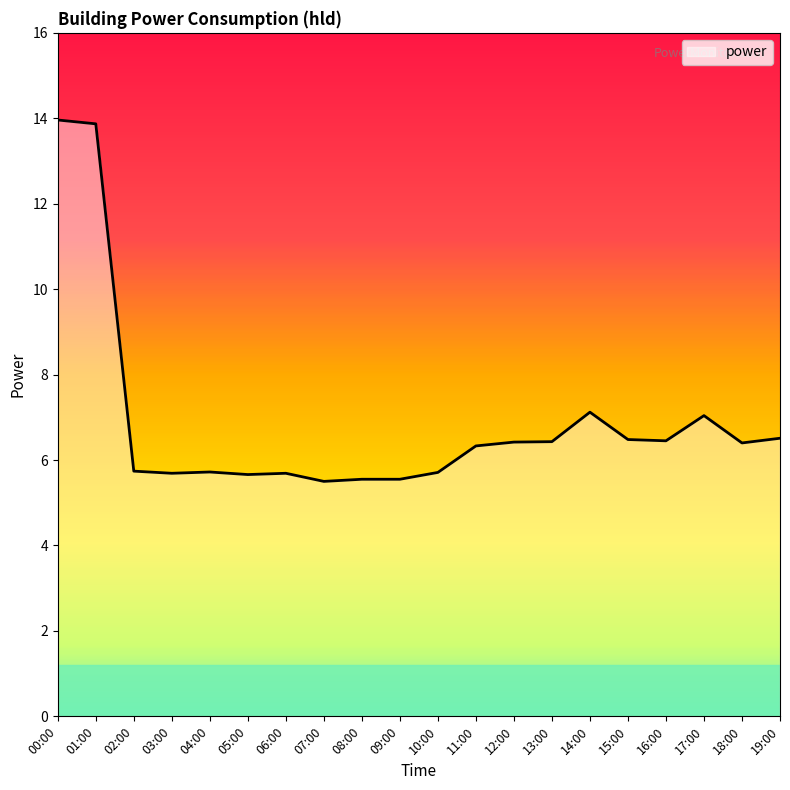

Approximately how many times larger is the value at 03:00 compared to 10:00?

1.0